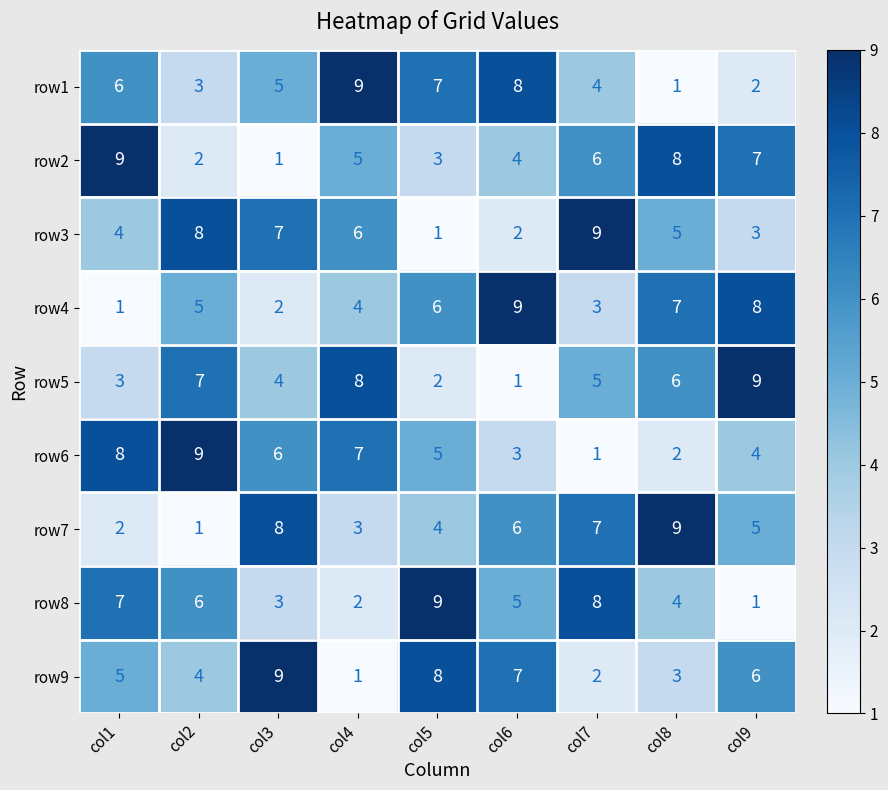

What is the difference between the maximum and second lowest values in the row6 series?

7